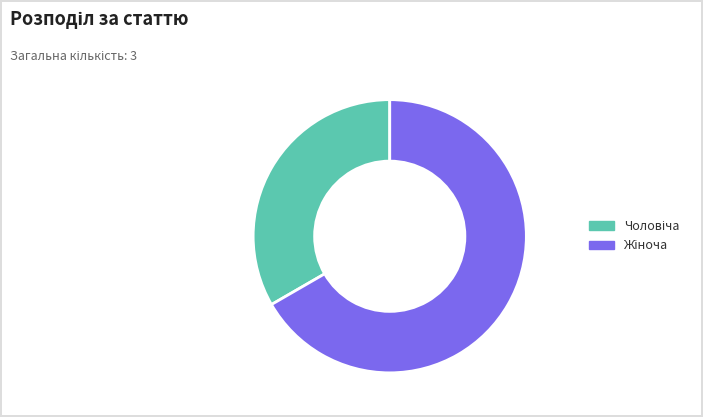

Is there any slice that represents more than half of the pie?

Yes